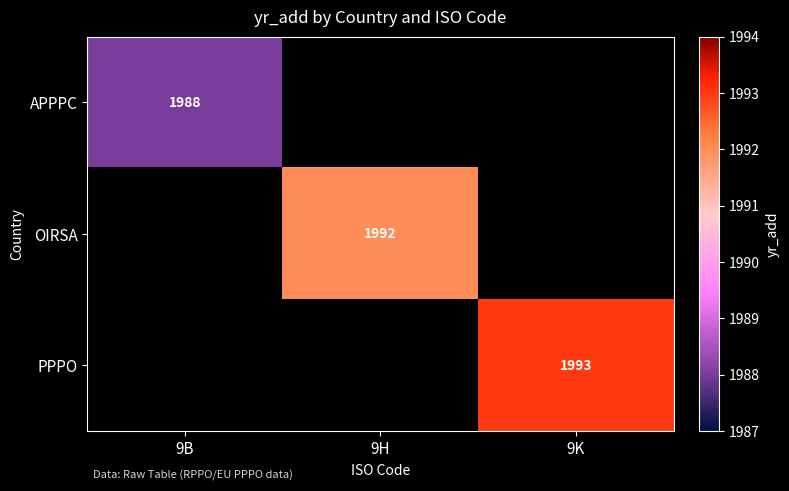

Which has a higher value, 9H or 9K?

9K